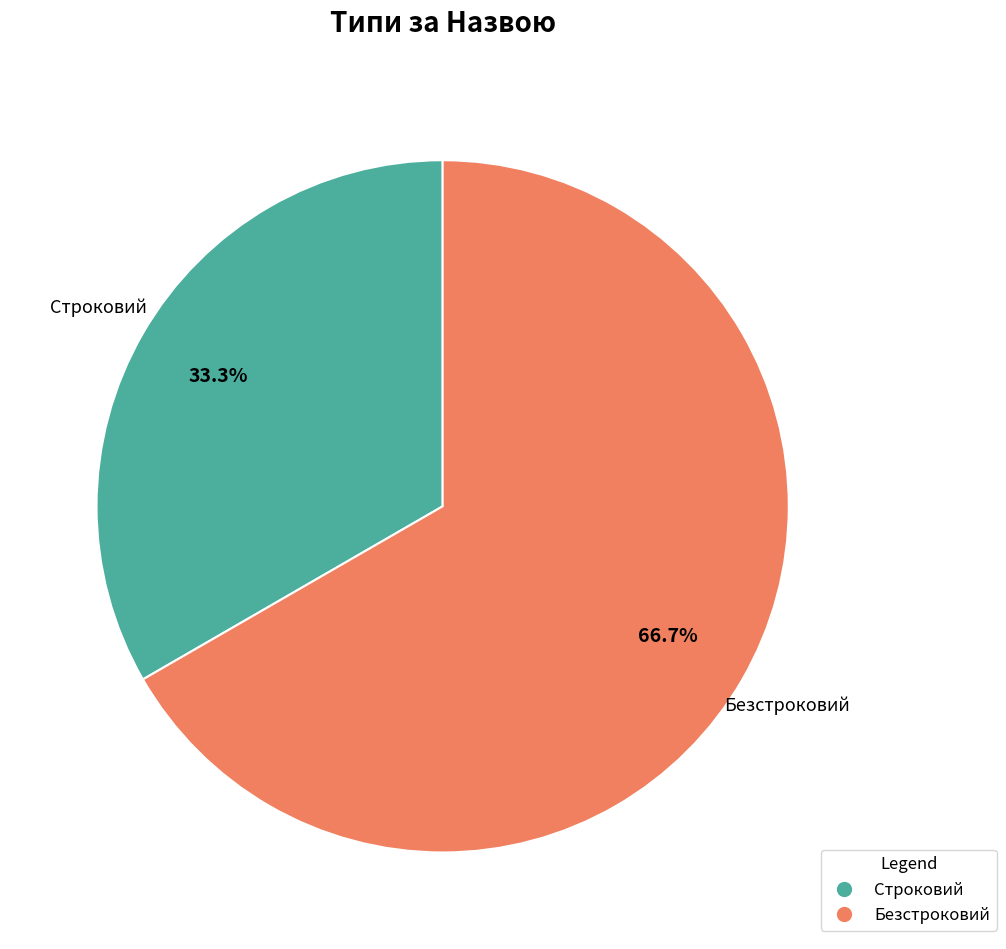

The Безстроковий slice represents 67% of the pie. True or false?

True